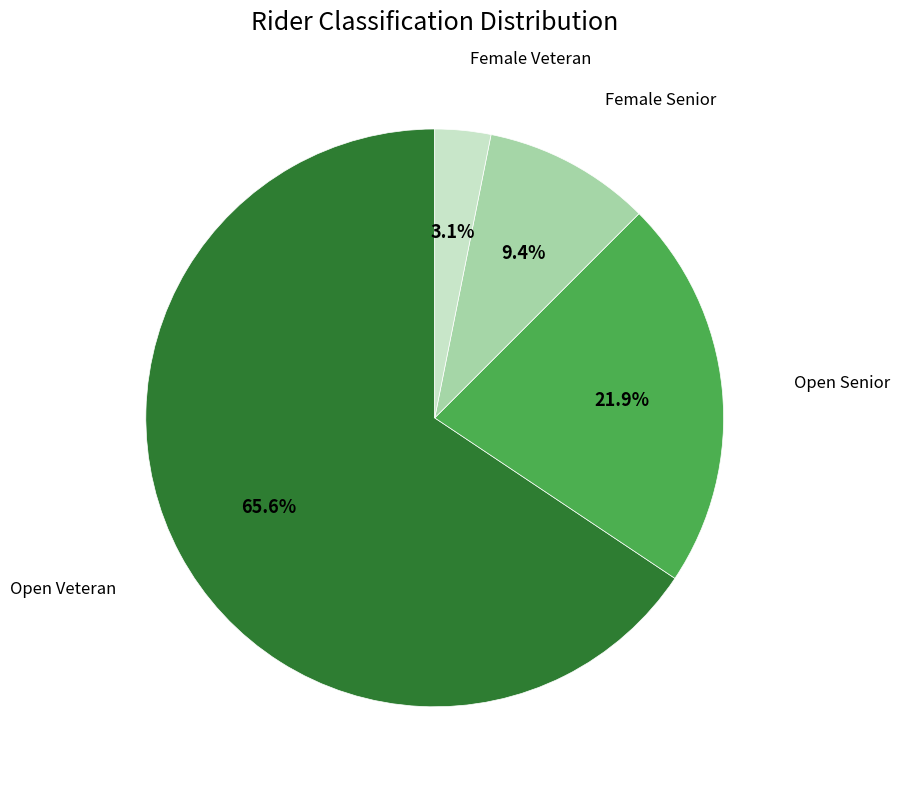

Does any single category account for the majority?

Yes